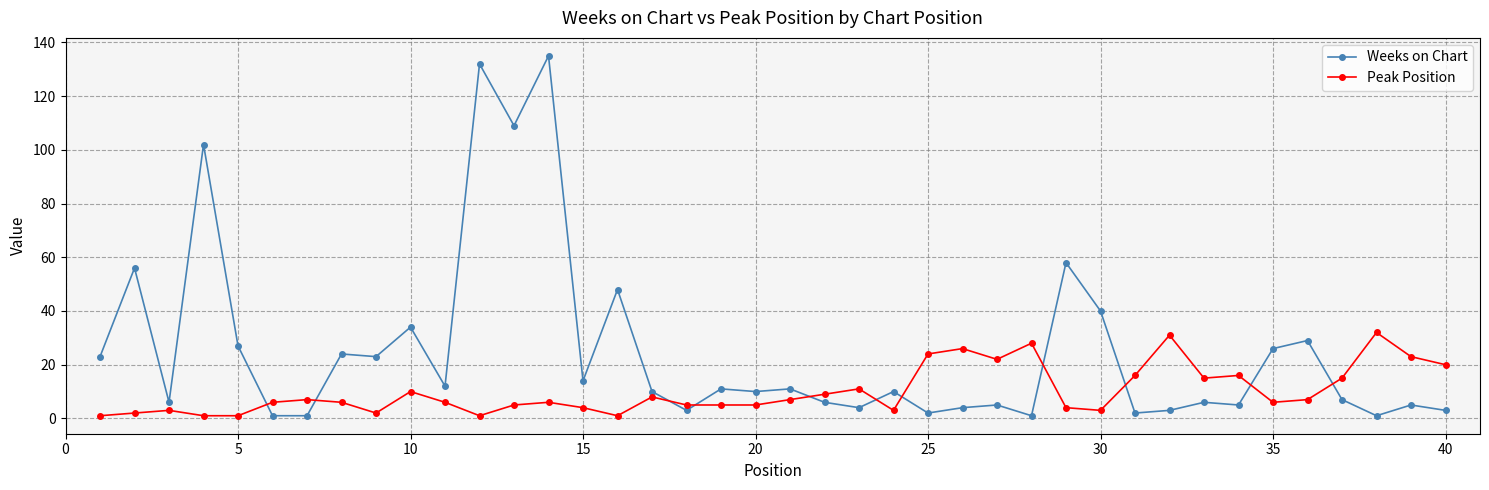

Rank the series by their average value, from lowest to highest.

Peak Position, Weeks on Chart